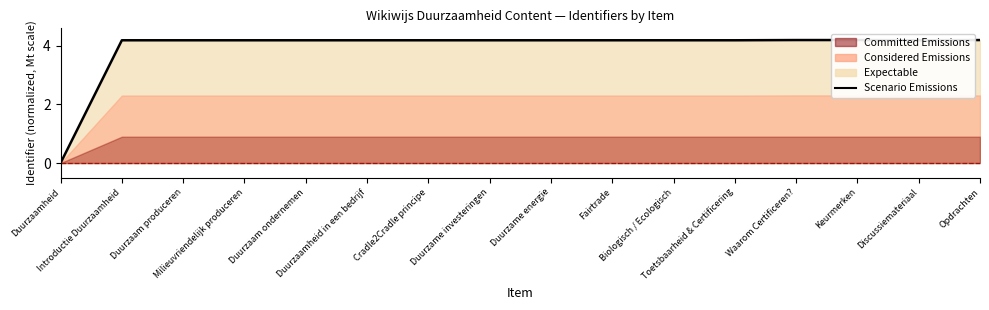

What is the sum of the values at Biologisch / Ecologisch and Opdrachten?

8.4